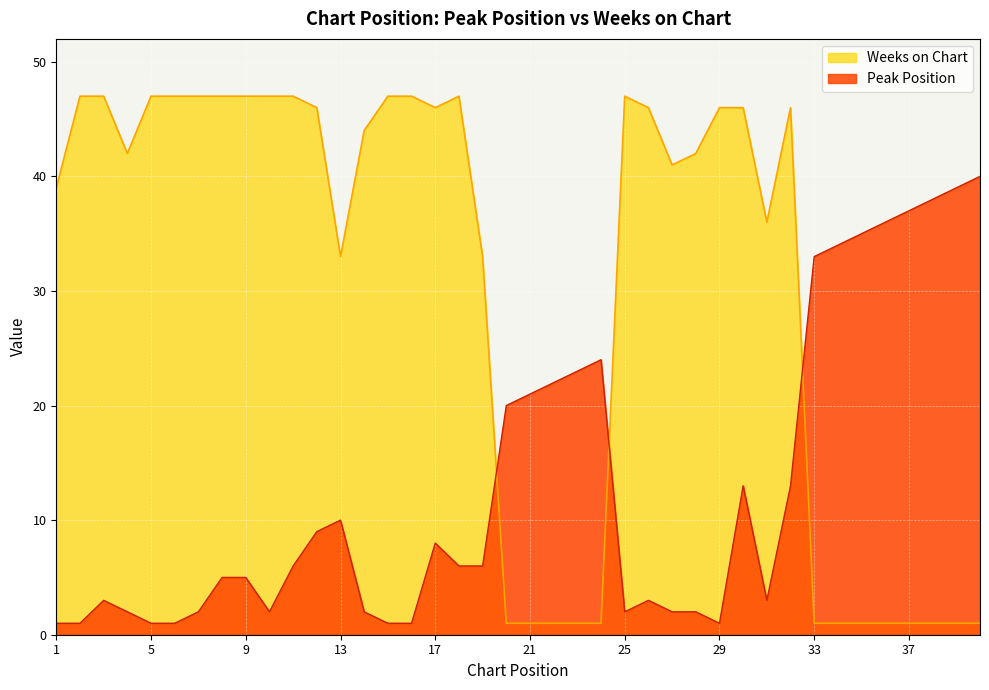

True or false: Weeks on Chart and Peak Position intersect in this chart.

True